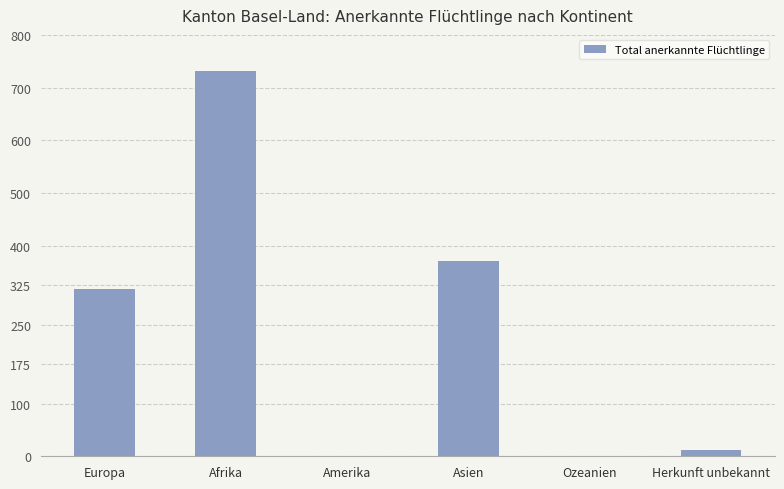

How many categories are shown in the chart?

6